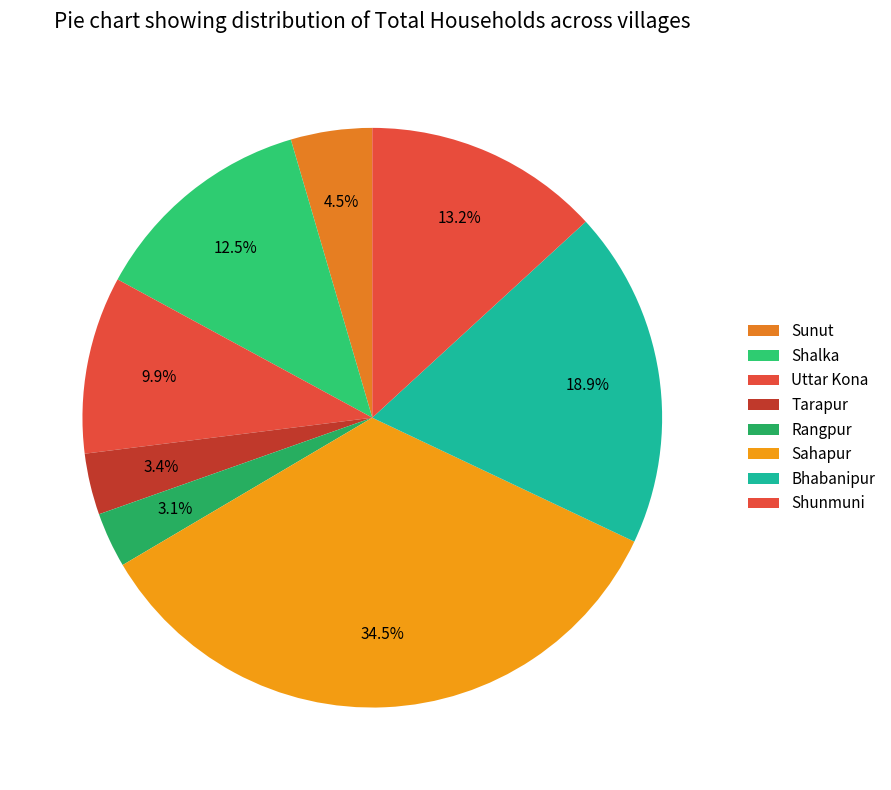

How many slices are in this pie chart?

8